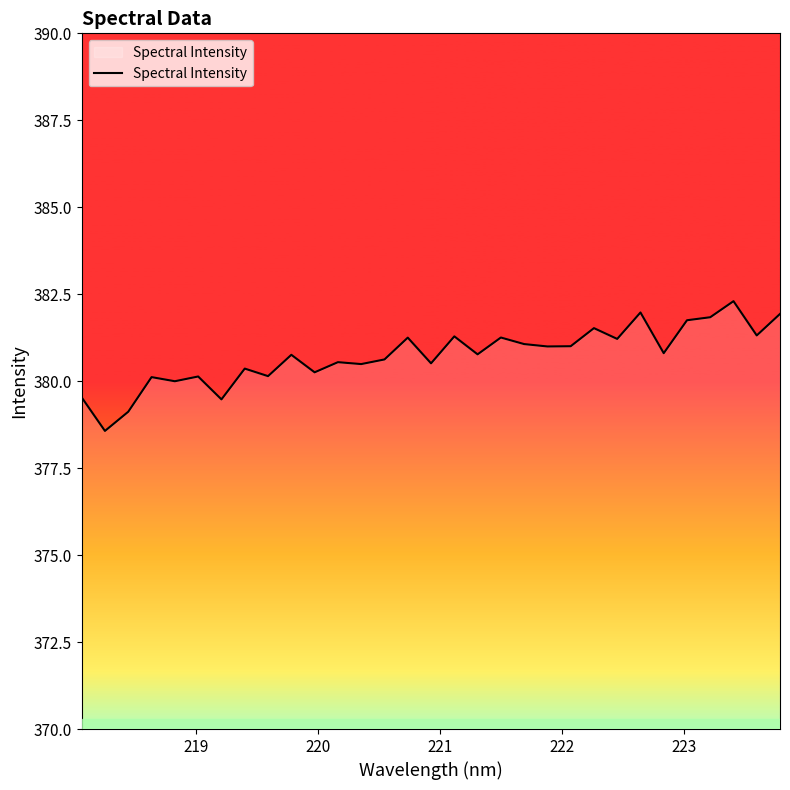

What is the minimum value shown in the chart?

378.6